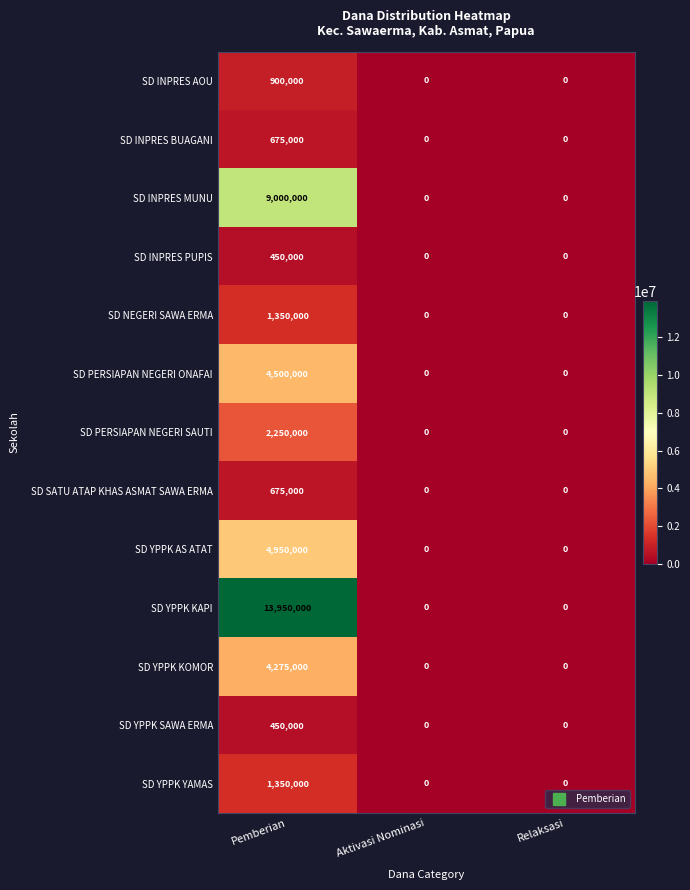

Which series has the largest total across all categories?

SD YPPK KAPI